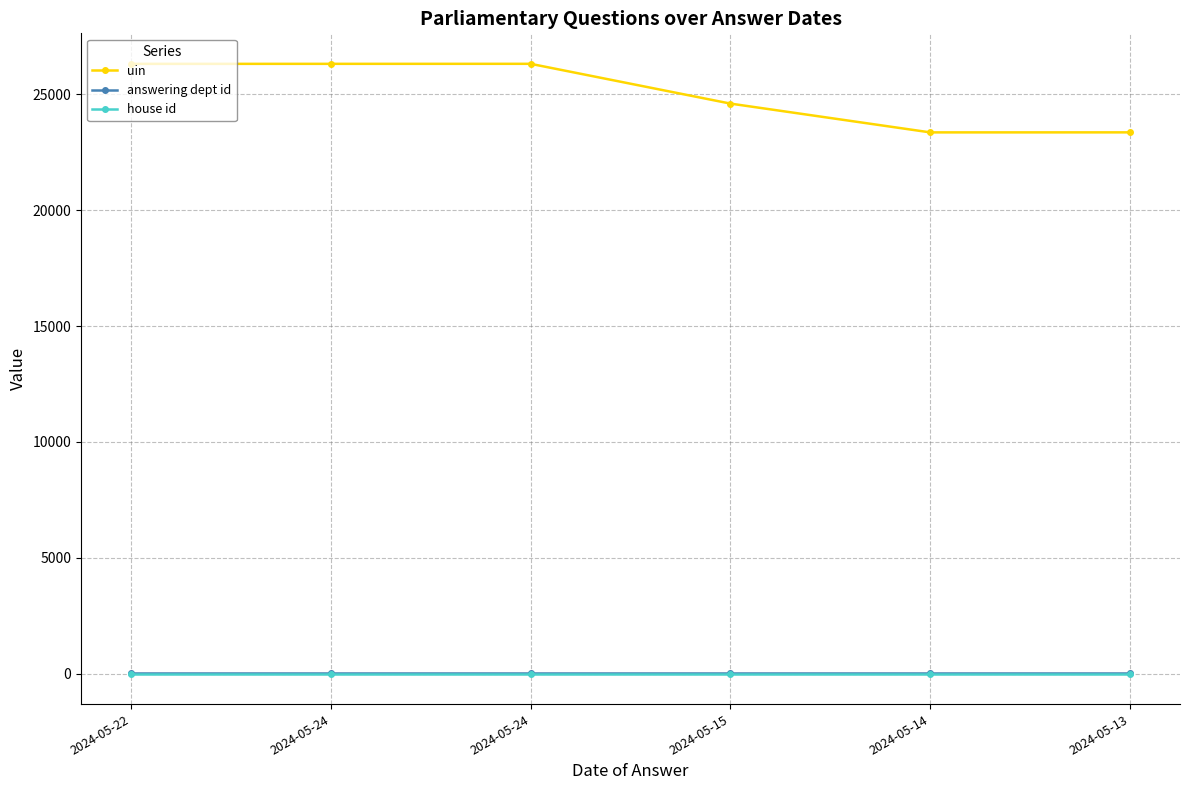

At which label does uin first exceed 26322?

2024-05-24